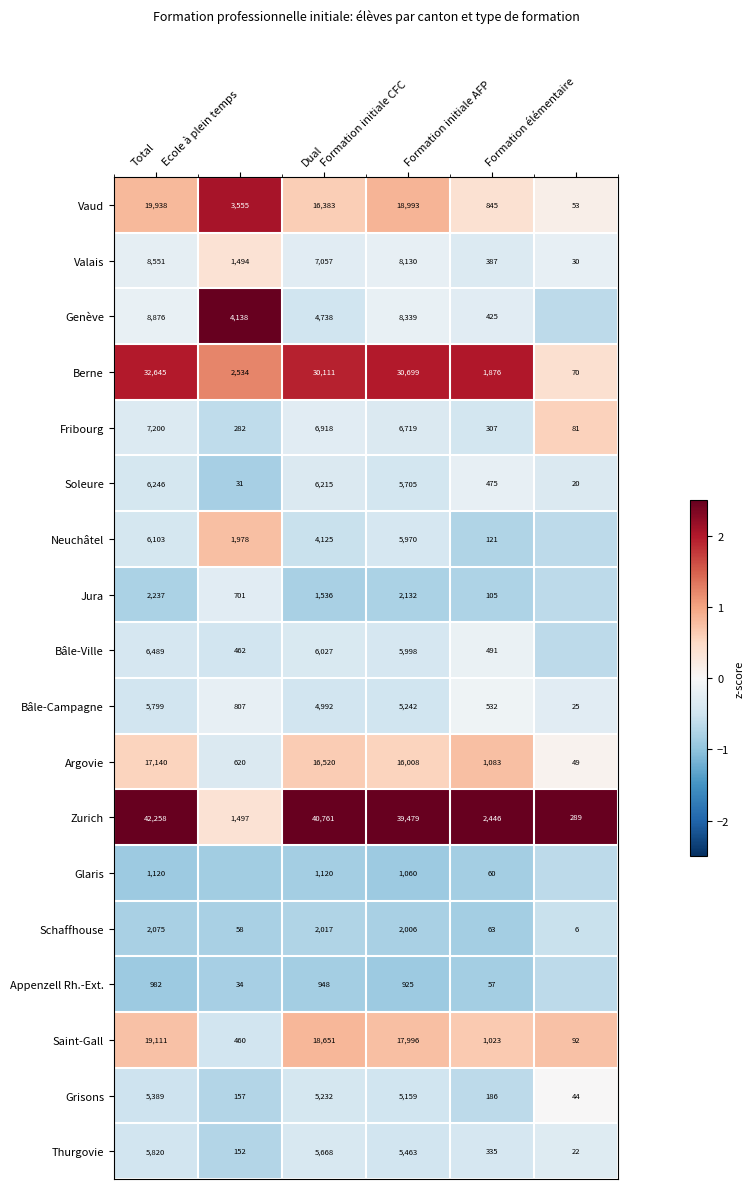

At which label does Fribourg first exceed 6719?

Total